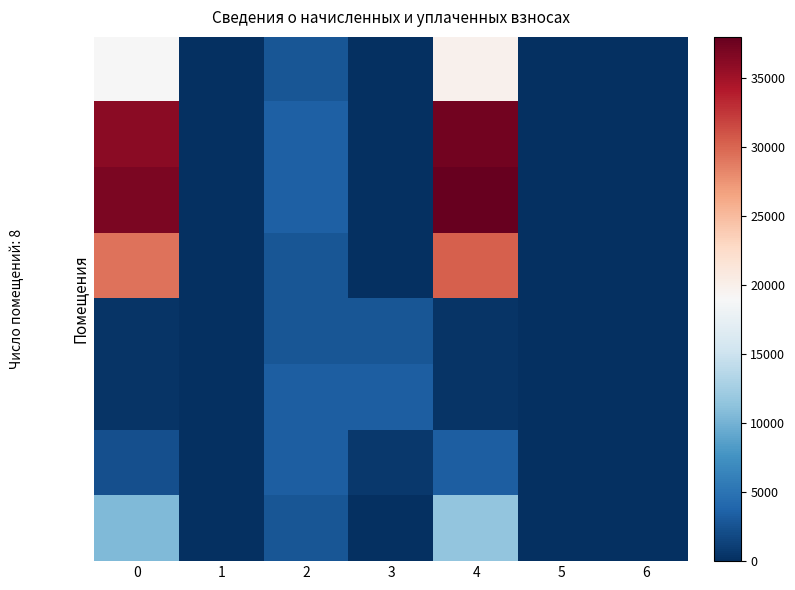

What is the maximum value shown in the chart?

37974.2